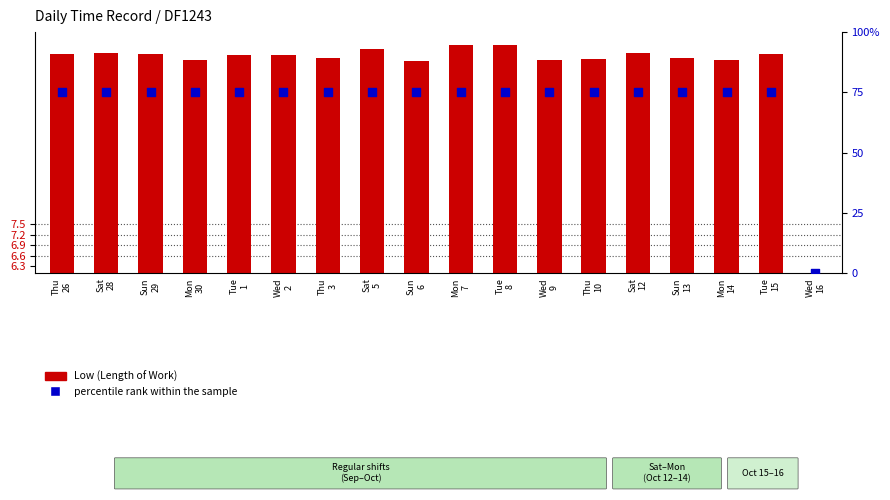

At how many categories does at least one series exceed 46?

17